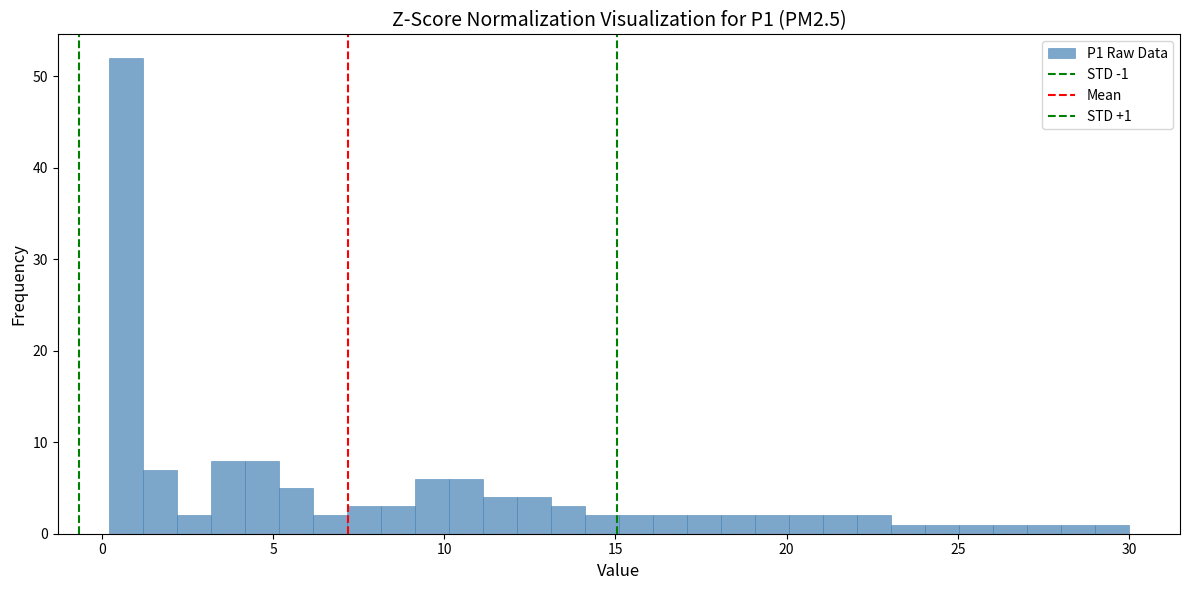

Read against the x-axis, roughly where is the centre of the tallest bar?

0.5